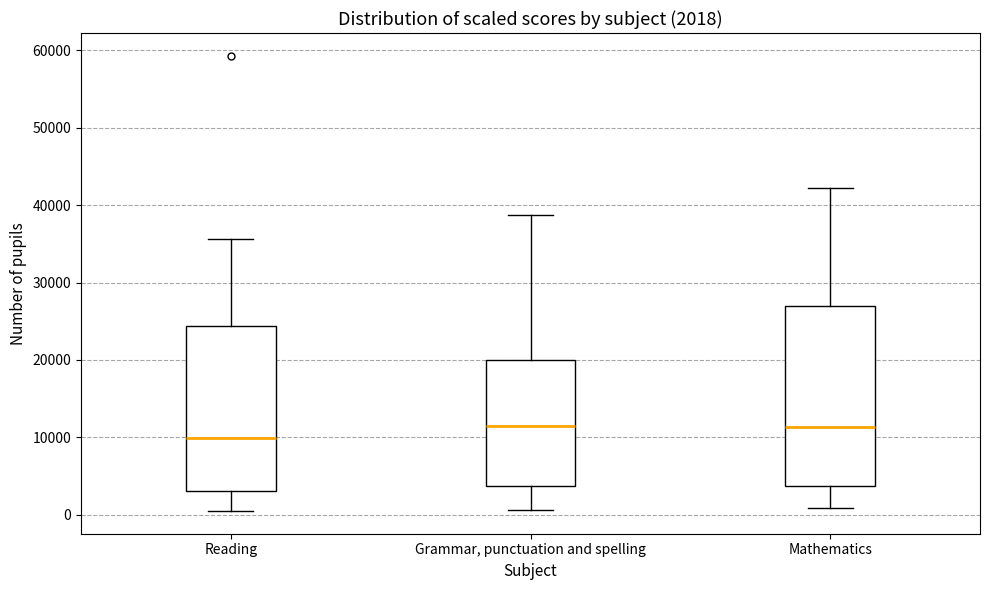

Which box's median line is the lowest?

Reading